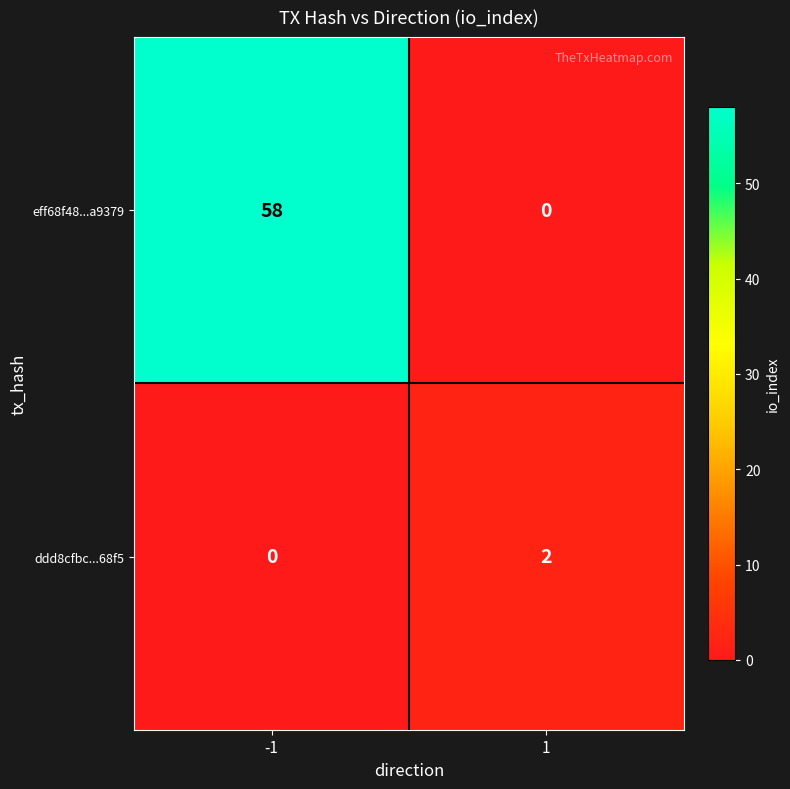

Which series has the largest total across all categories?

eff68f48...a9379